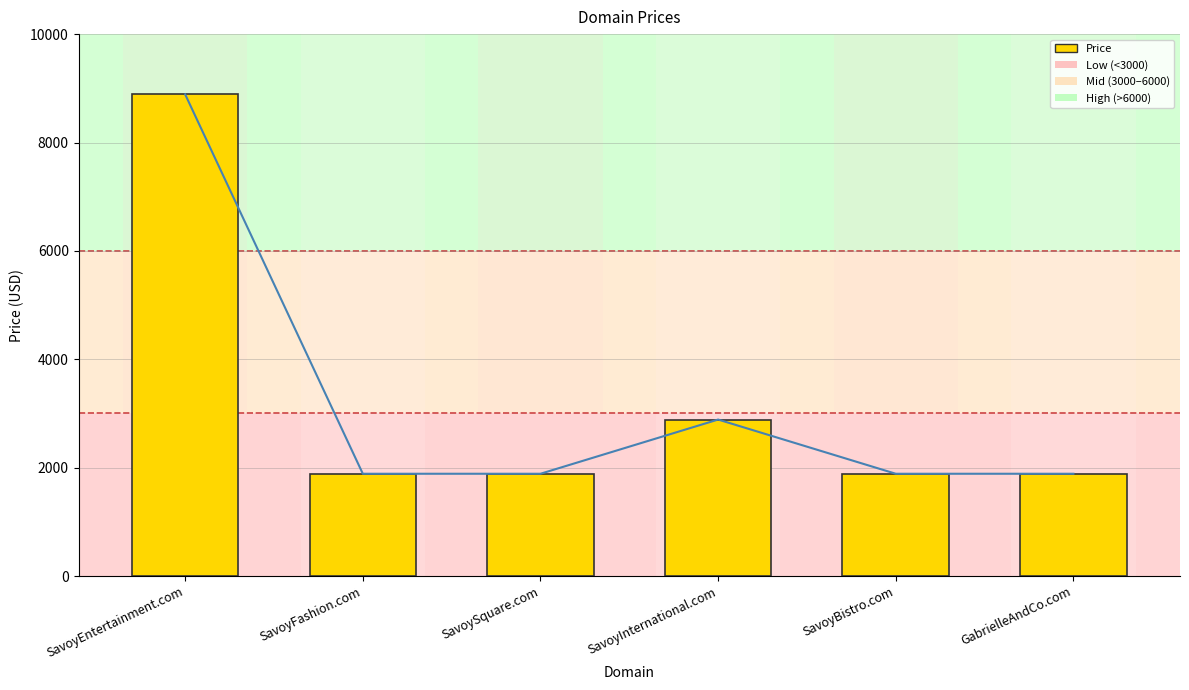

Are the bars grouped side by side (vs. stacked)?

No